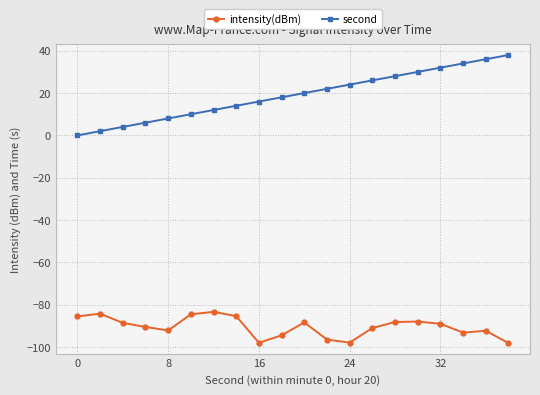

True or false: second and intensity(dBm) cross at least once.

False